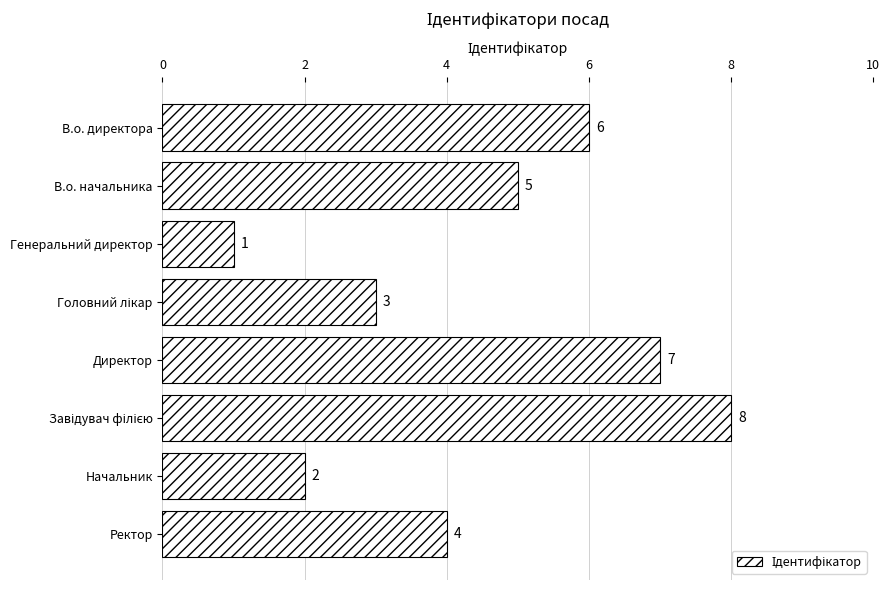

How many distinct data groups are displayed?

1